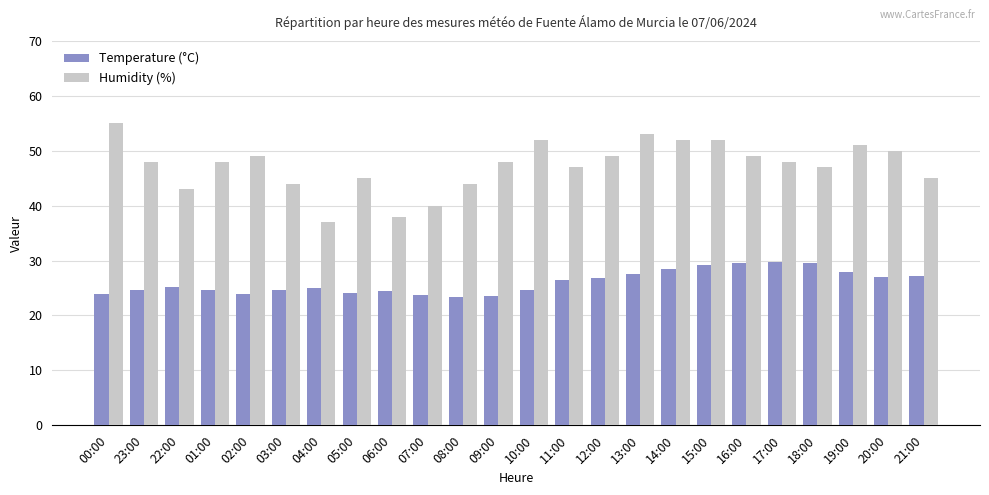

Which series changed the most between 00:00 and 02:00?

Humidity (%)